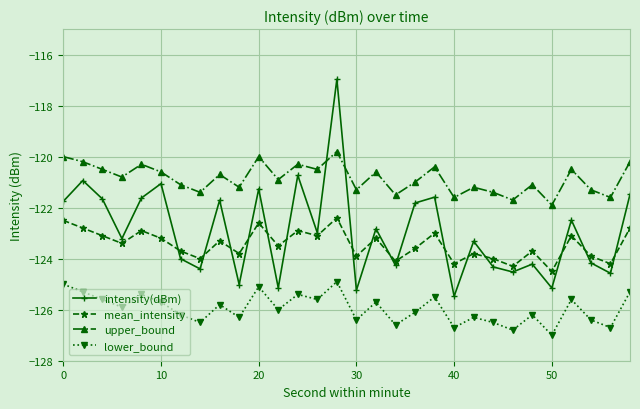

Which series ends up on top after the final intersection of upper_bound and intensity(dBm)?

upper_bound